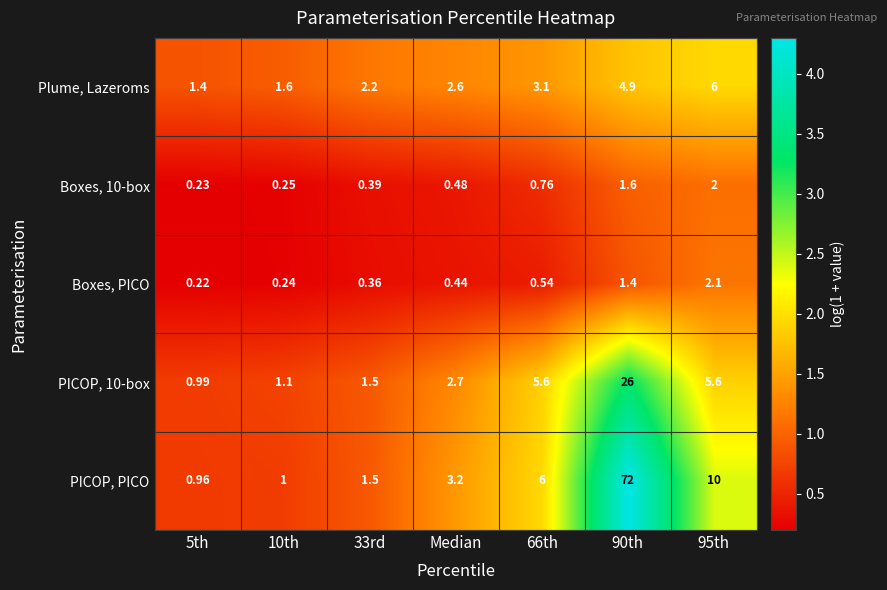

What is the maximum value shown in the chart?

72.0